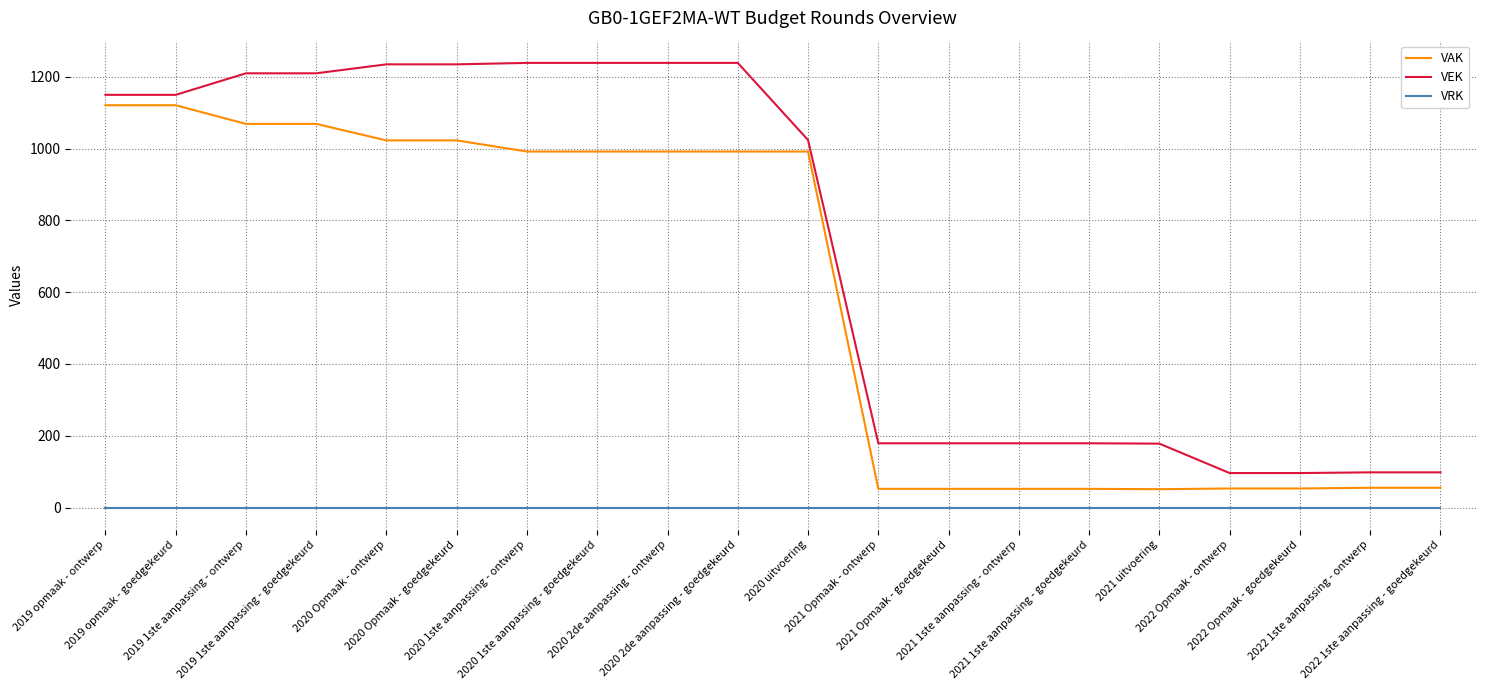

What position from the left is 2020 Opmaak - ontwerp?

5